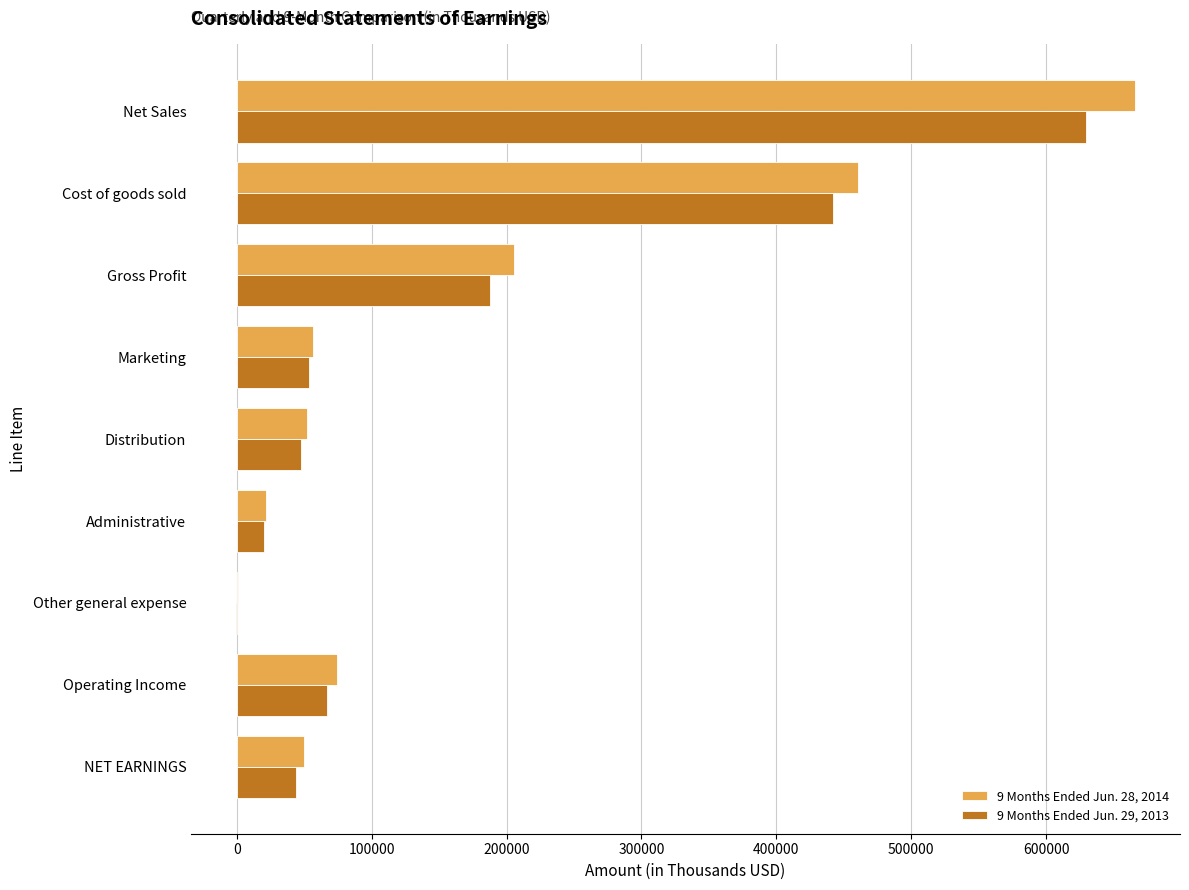

What is the greatest value displayed?

665957